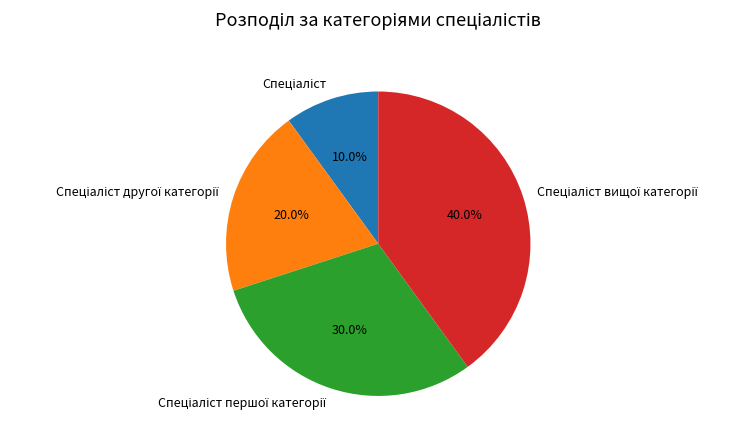

Is there any slice that represents more than half of the pie?

No